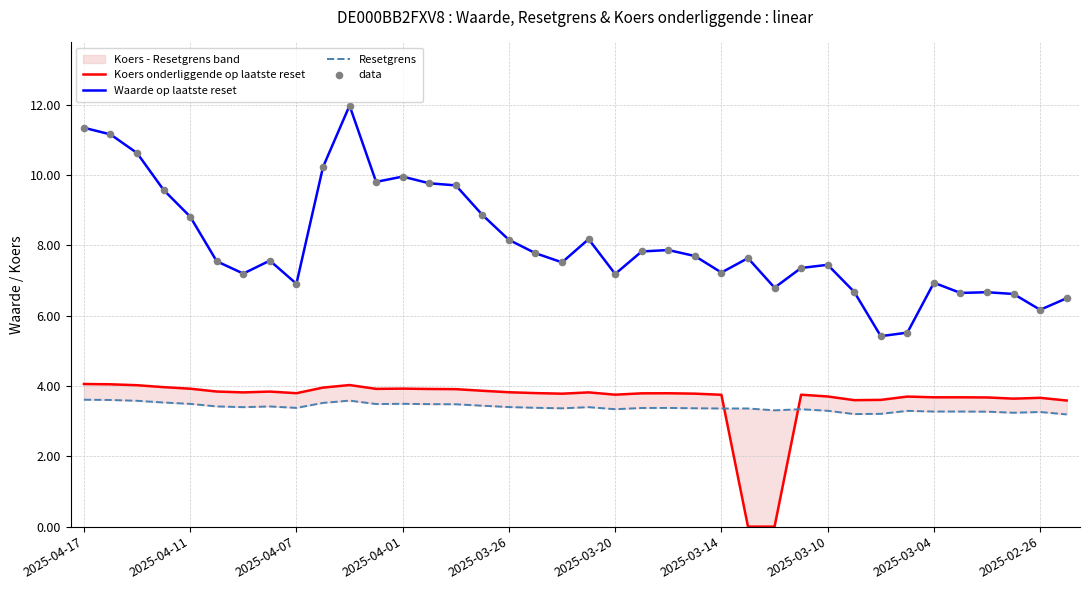

Which series contains the lowest Y value?

Koers onderliggende op laatste reset